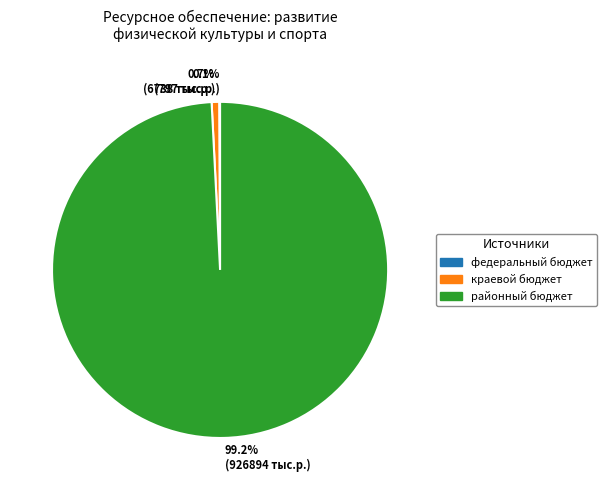

What percentage is NOT represented by 99.2% (926894 тыс.р.)?

0.8%